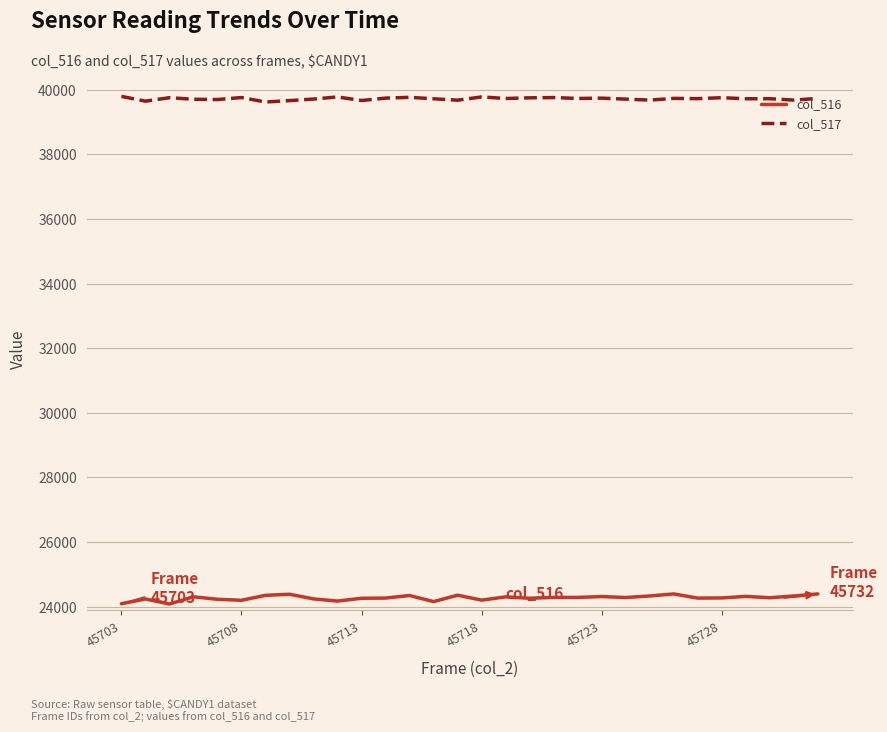

True or false: col_517 has more than 2 points higher than both neighbors.

True